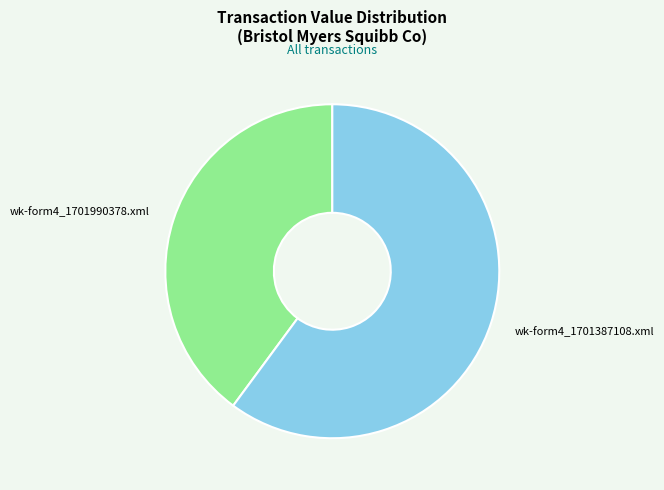

Is the sum of wk-form4_1701387108.xml and wk-form4_1701990378.xml greater than half?

Yes